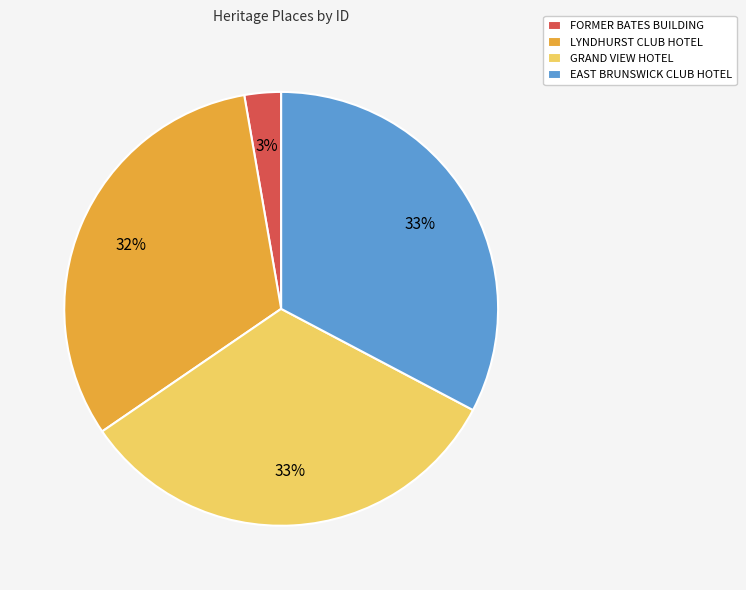

What percentage is the LYNDHURST CLUB HOTEL slice, to the nearest percent?

32%